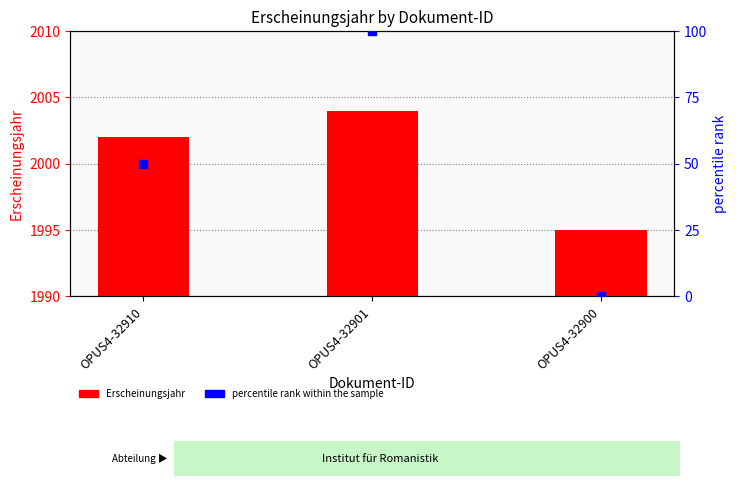

Which series contains the lowest Y value?

percentile rank within the sample